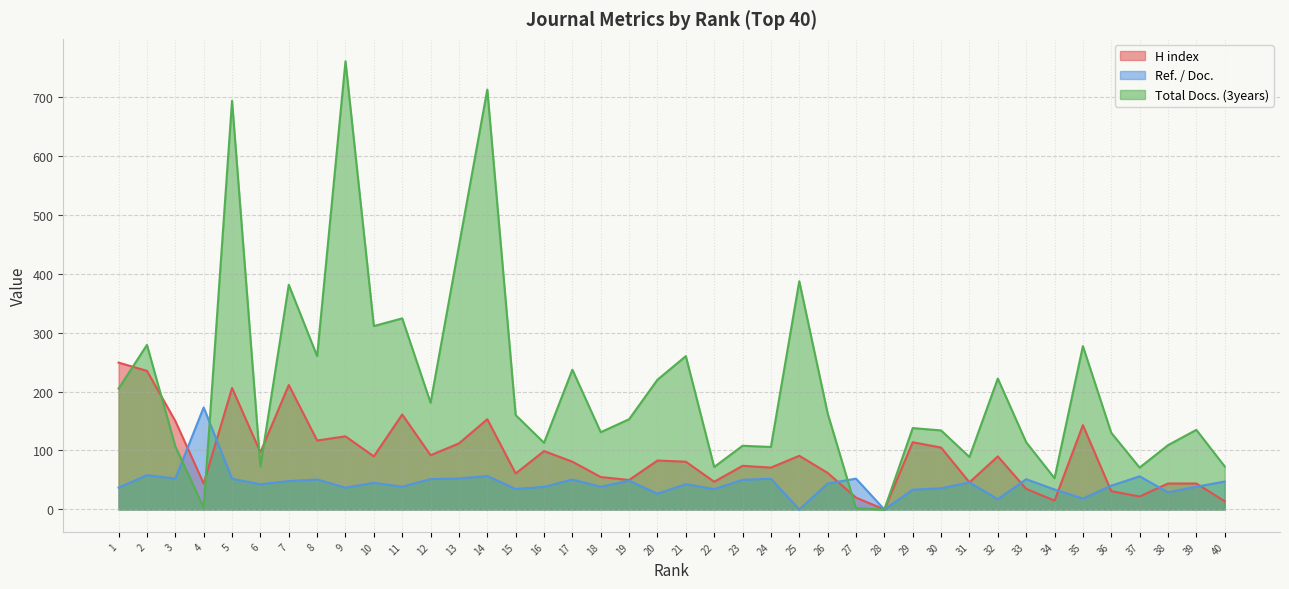

What is the spread (max minus min) of values at 4?

170.0